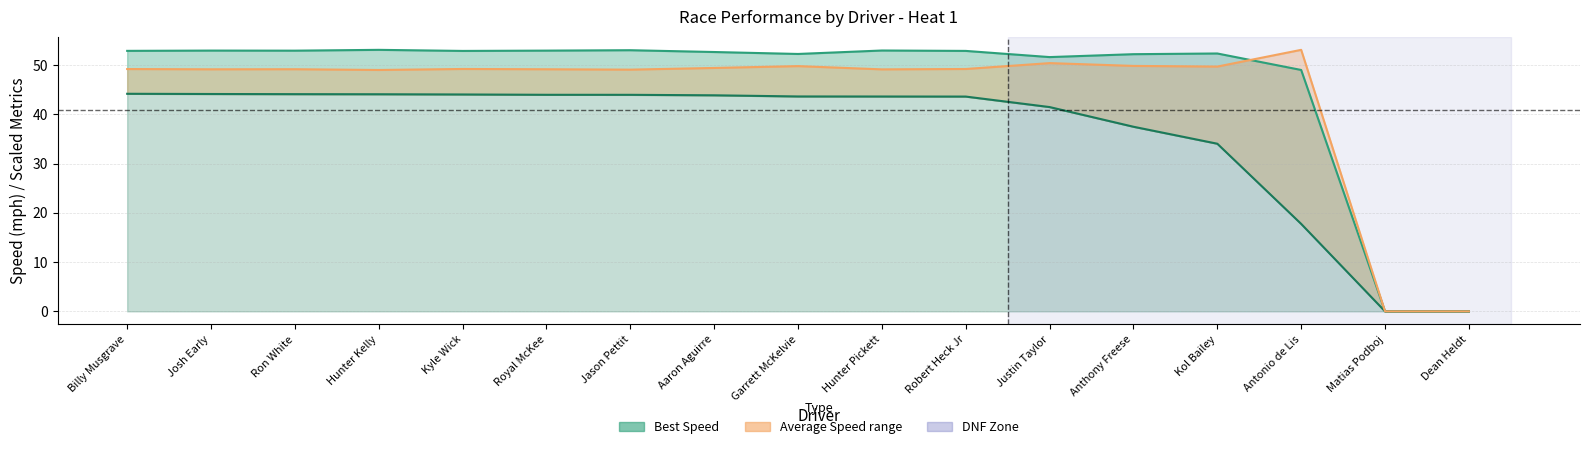

How many lines are shown in the chart?

3